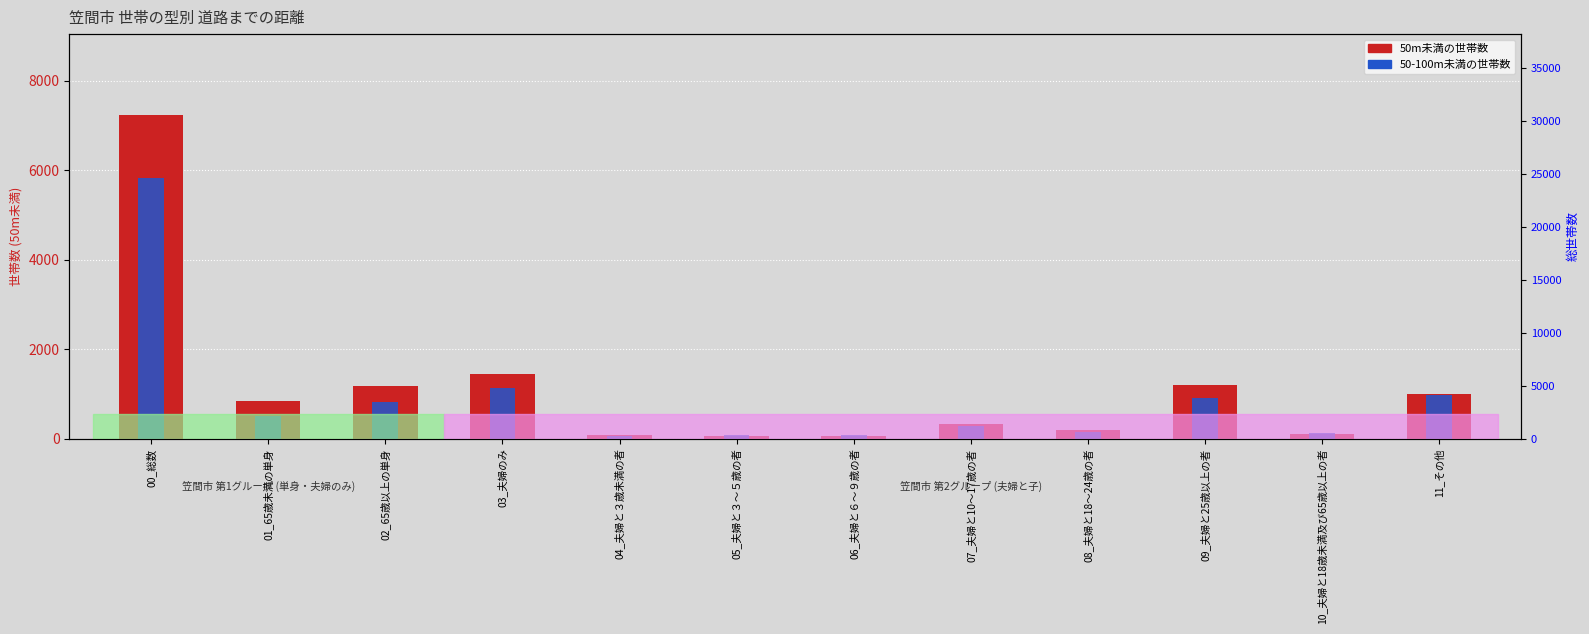

Rank the series at 10_夫婦と18歳未満及び65歳以上の者 from highest to lowest value.

50-100m未満, 50m未満